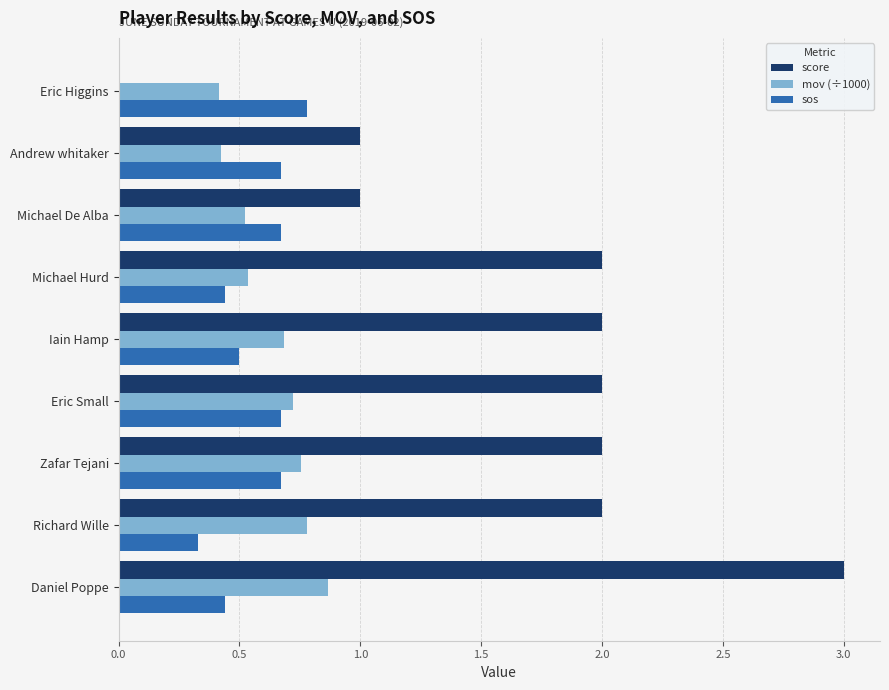

What is the sum of the sos values at Richard Wille and Zafar Tejani?

1.0